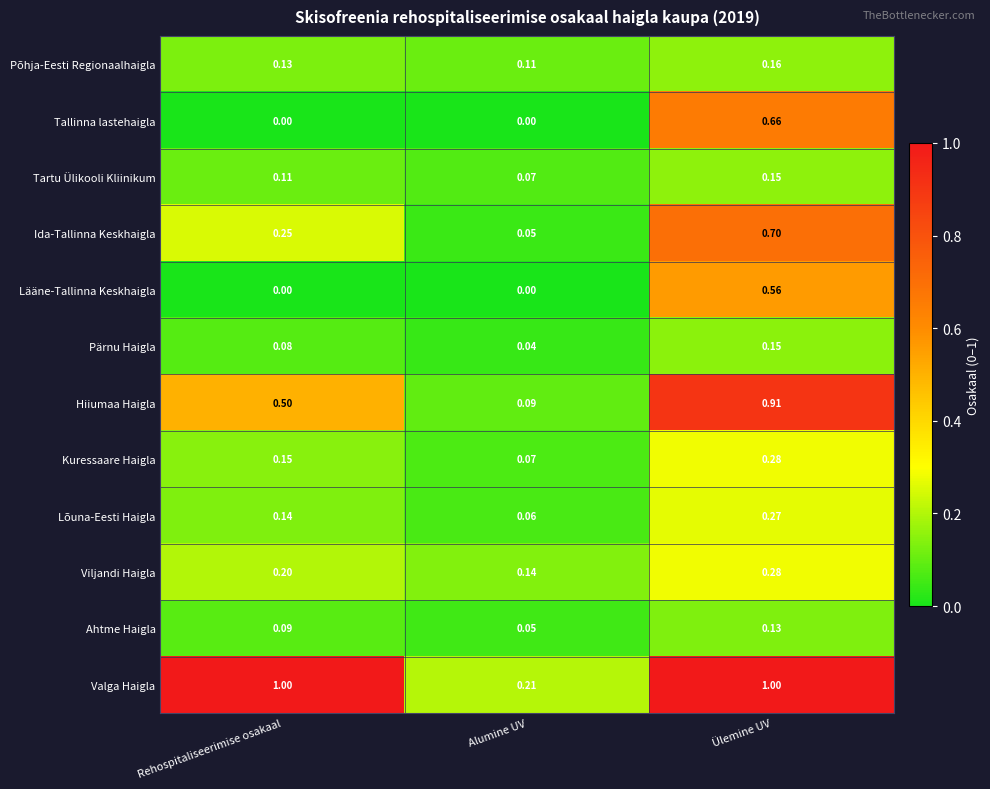

Which series has the largest total across all categories?

Valga Haigla